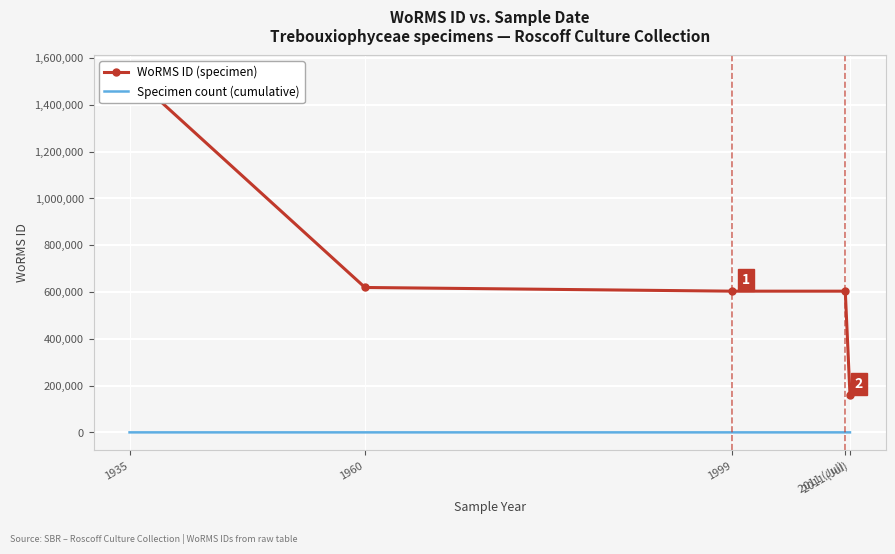

The value of WoRMS ID (specimen) at 1935 is 1534934. True or false?

True